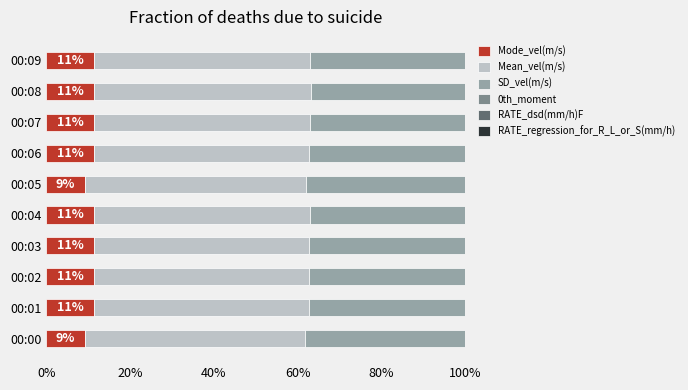

What is the sum of all Mode_vel(m/s) values?

109.5